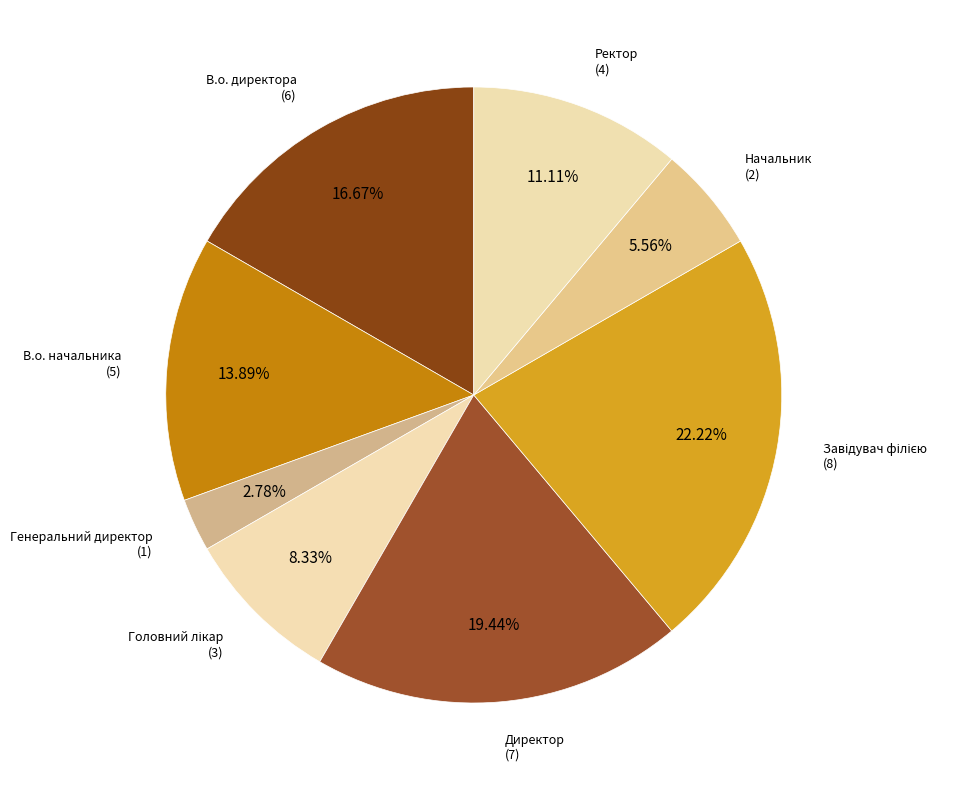

Which category has the biggest portion of the pie?

Завідувач філією